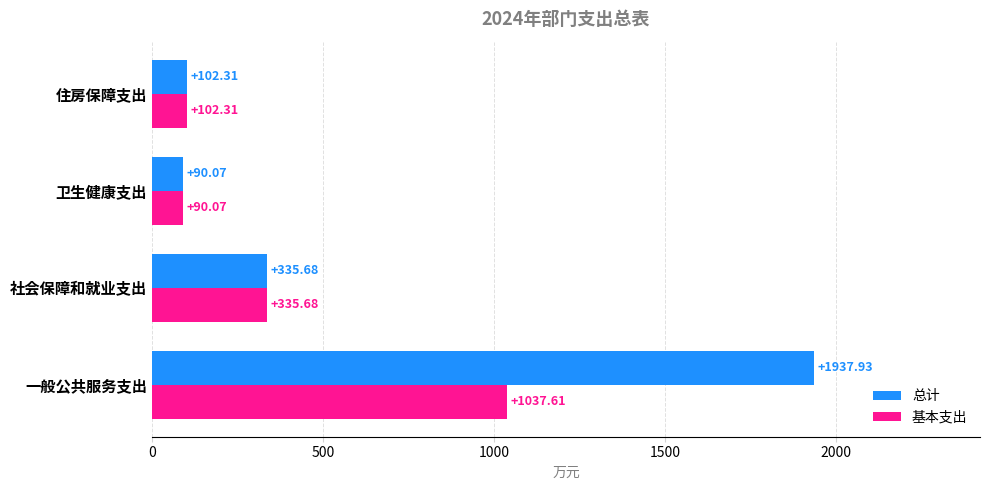

List the labels in order of 基本支出 value, smallest first.

卫生健康支出, 住房保障支出, 社会保障和就业支出, 一般公共服务支出